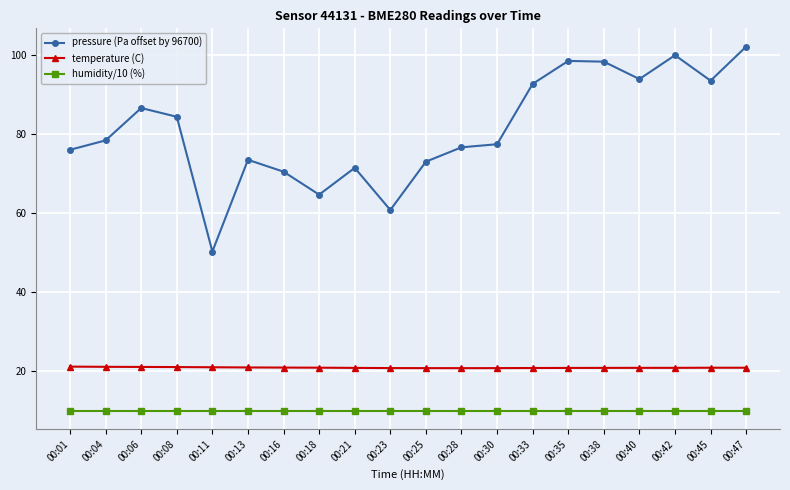

True or false: humidity/10 (%) and pressure (Pa offset by 96700) cross at least once.

False